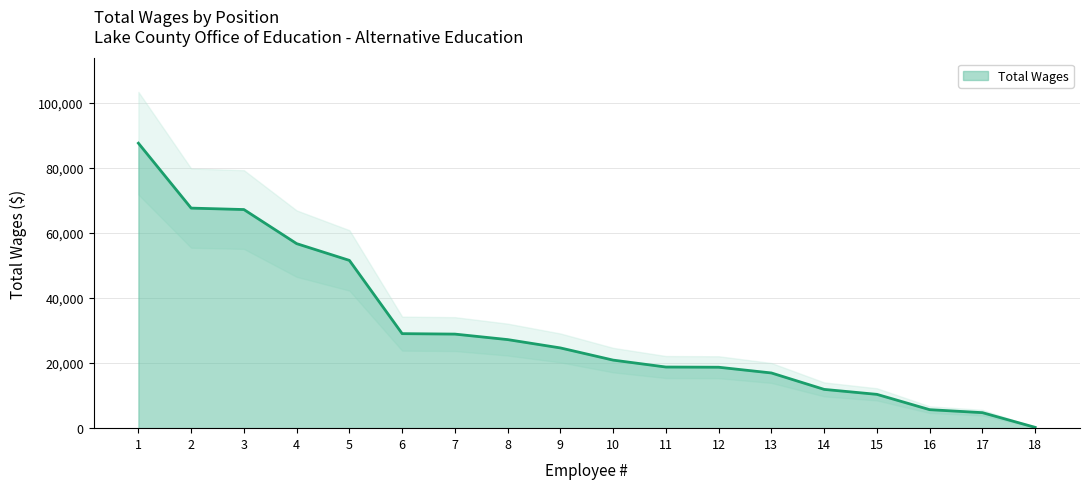

What is the value of the 14th point from the left?

11917